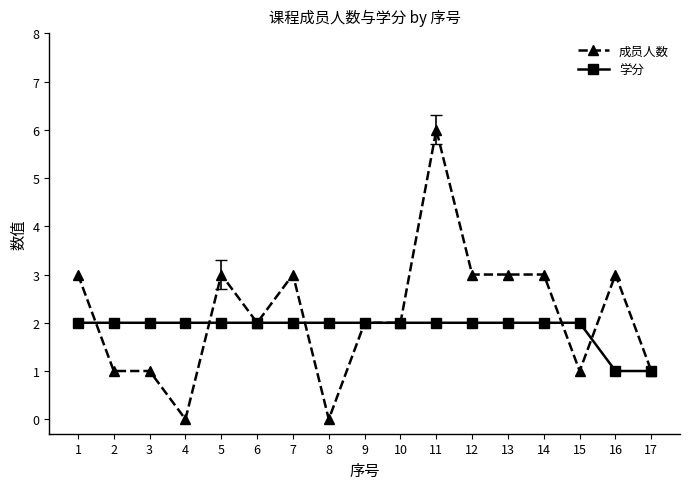

Which series has the widest spread of values?

成员人数